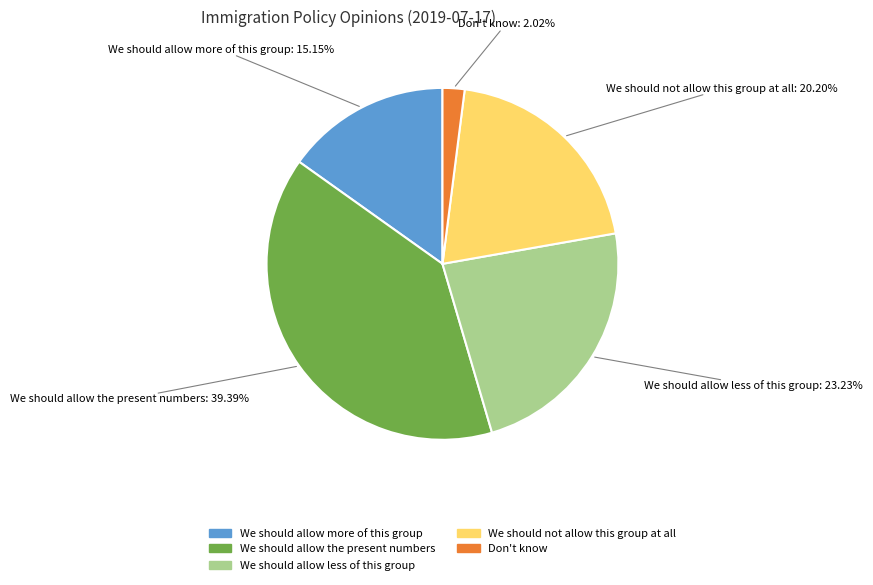

True or false: We should allow the present numbers accounts for 26% of the total.

False